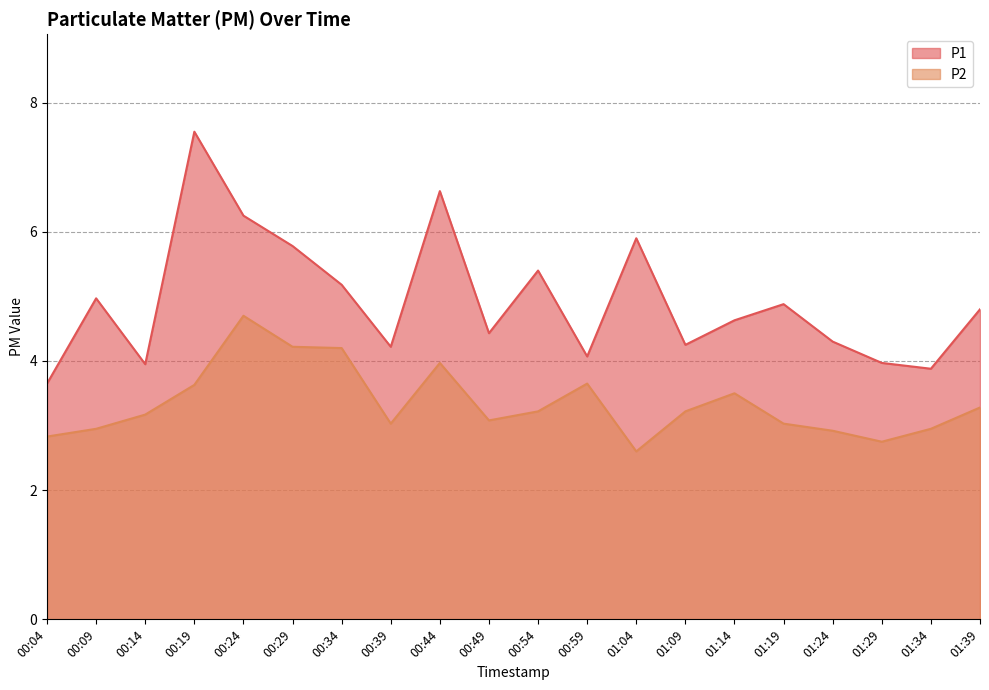

Is the value of P1 at 00:44 greater than the value of P2 at 00:09?

Yes